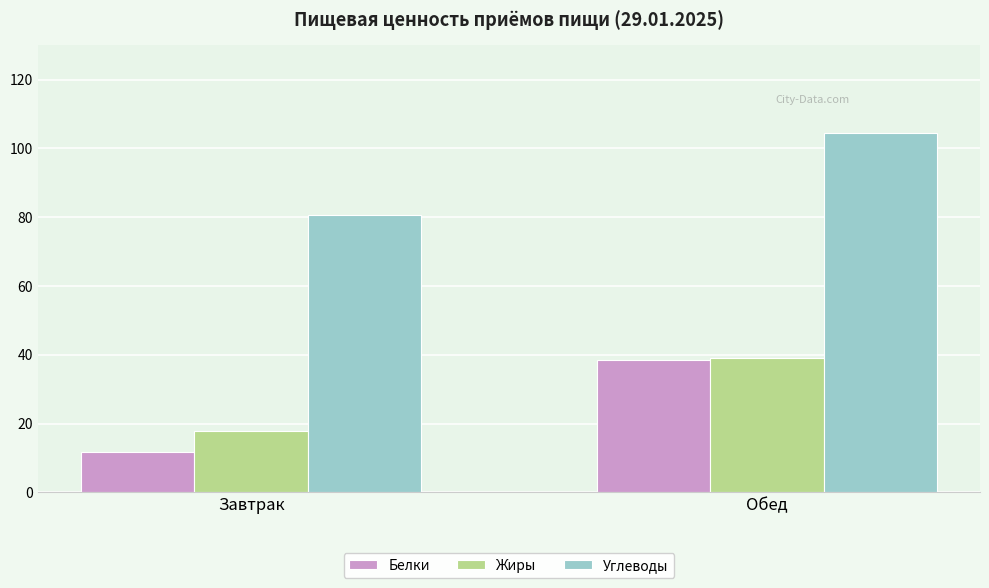

Which series has the widest spread of values?

Белки